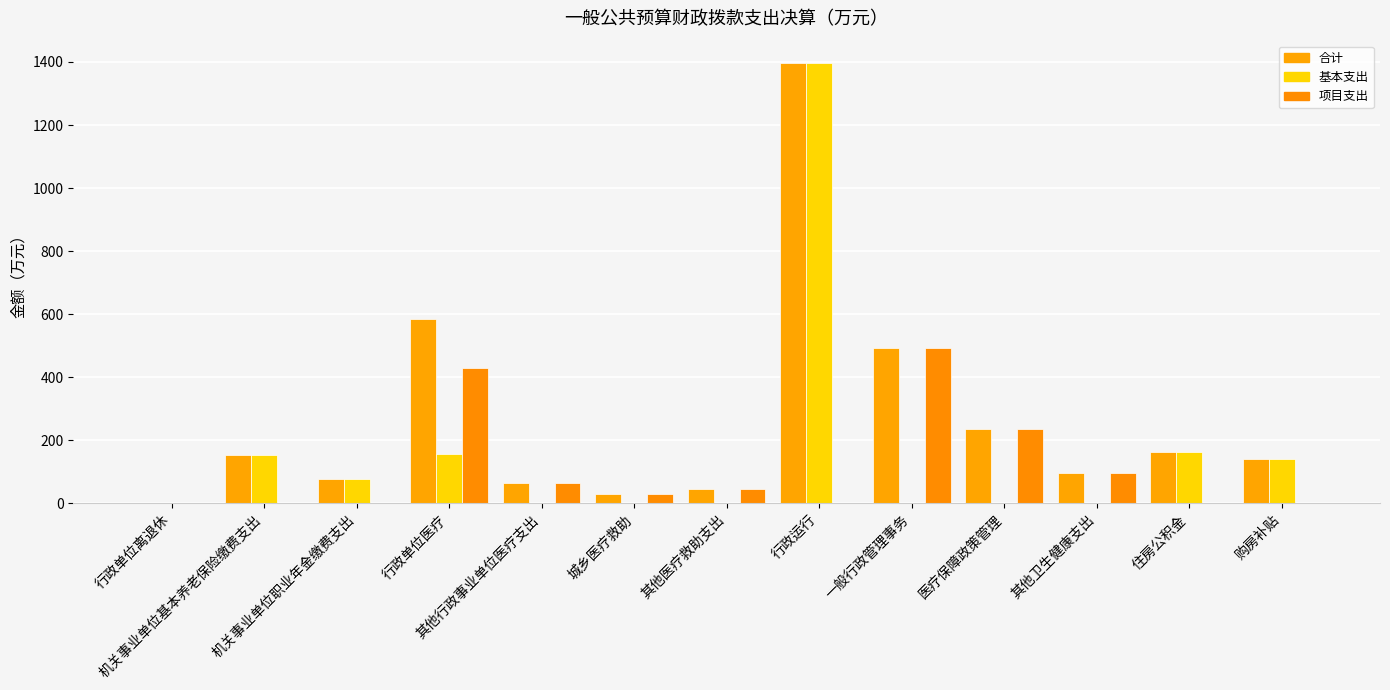

The value of 项目支出 at 城乡医疗救助 is 30.7. True or false?

True